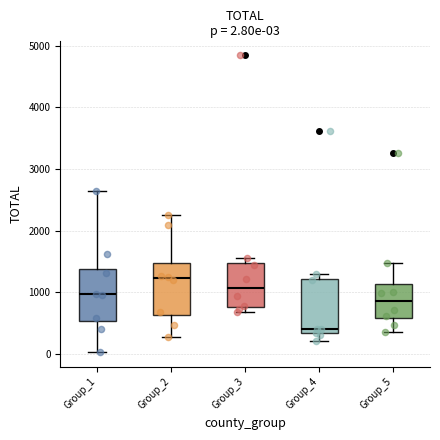

Which box's median line is the highest?

Group_2